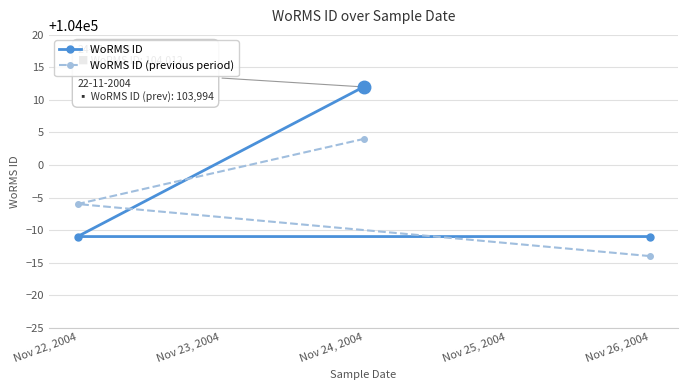

At which label is WoRMS ID (previous period) closest to 103995?

Nov 22, 2004